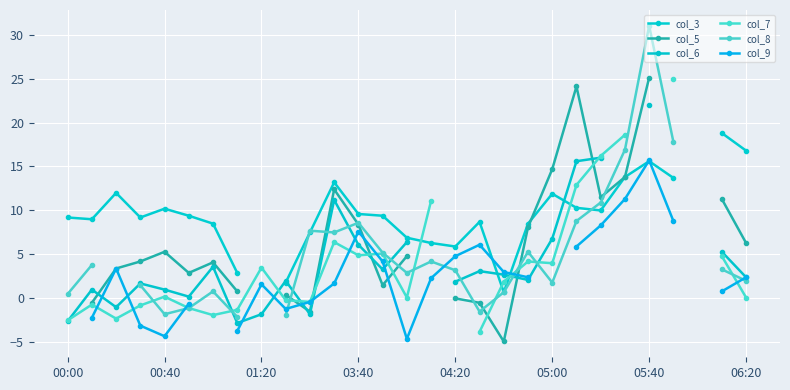

What are all the series names shown in the legend?

col_3, col_5, col_6, col_7, col_8, col_9